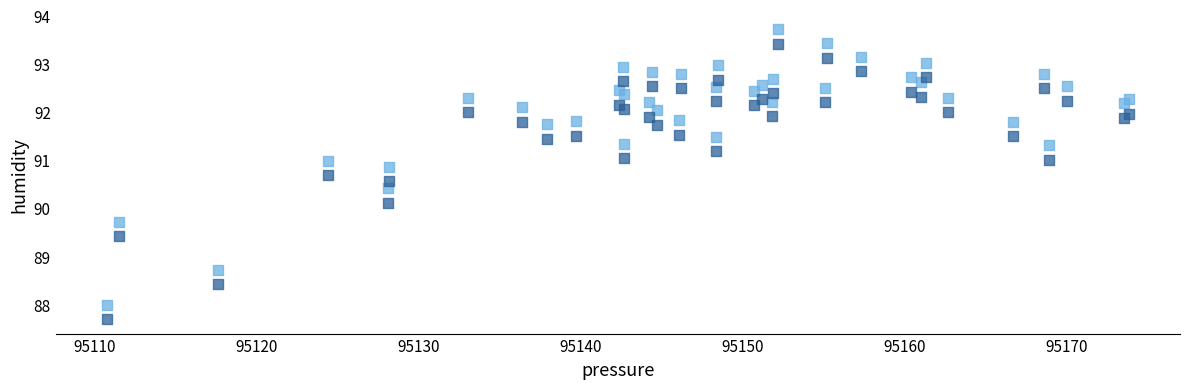

Across all series, what Y value is closest to 90?

90.1